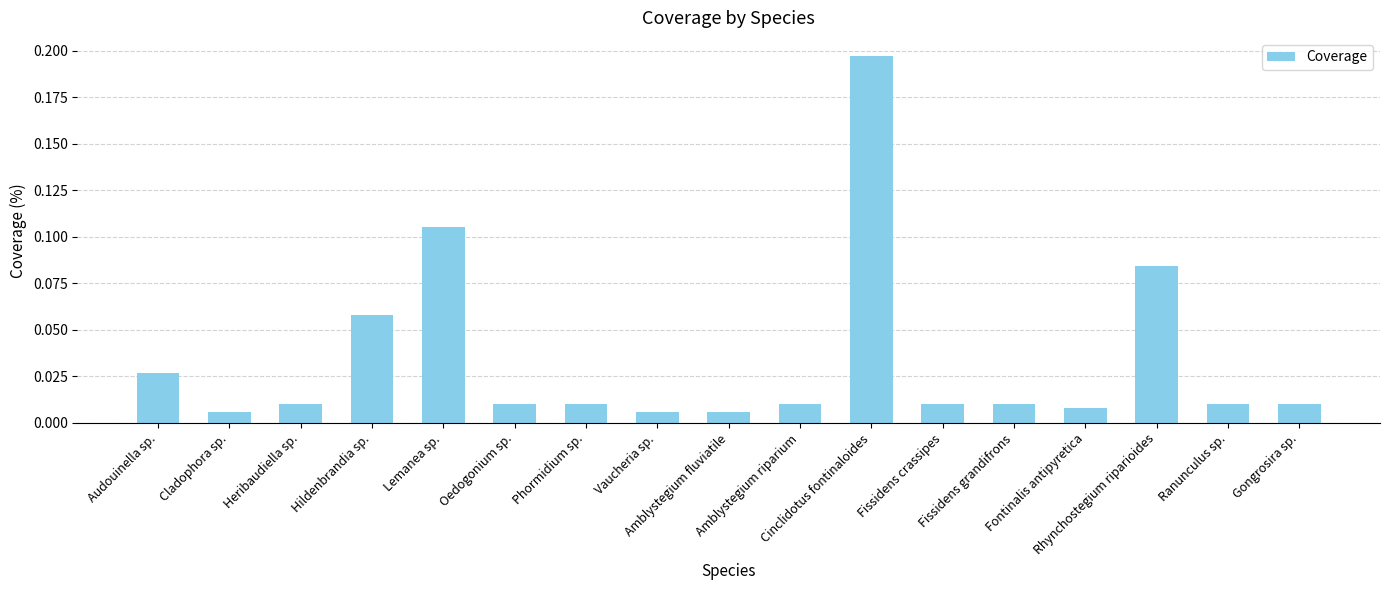

What is the difference between the maximum and minimum values?

0.2